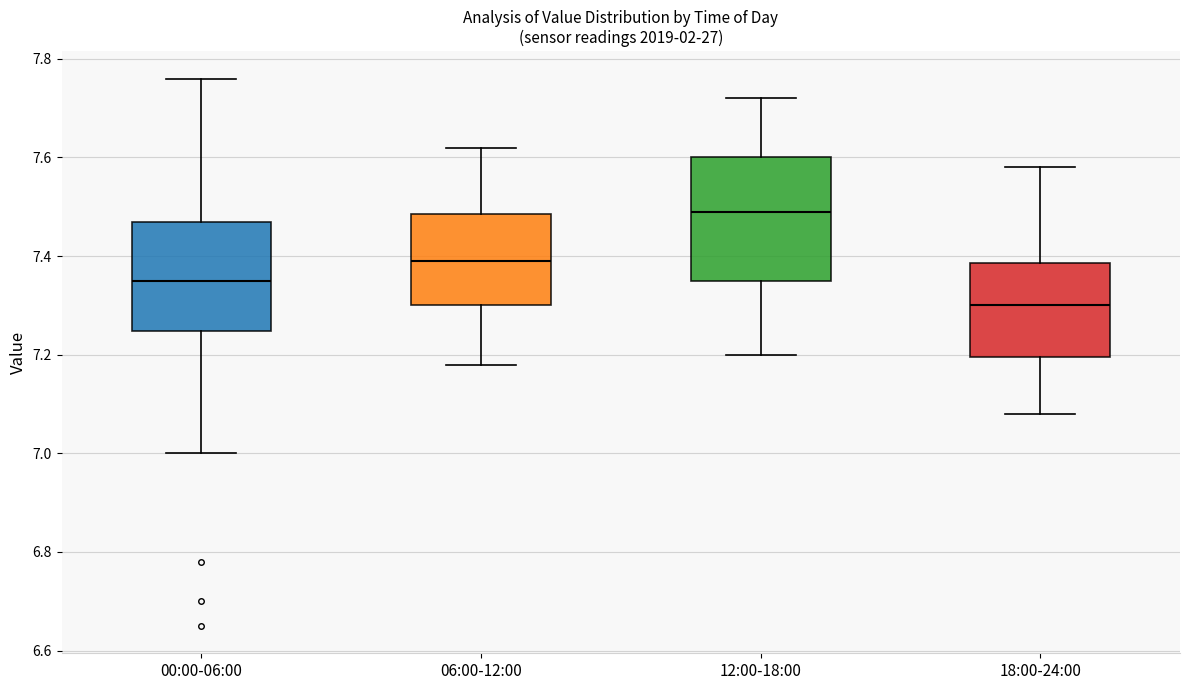

Where does the median line of the box for 00:00-06:00 sit on the y-axis? The values are not printed on the chart, so give them approximately, as read against the axis.

7.36